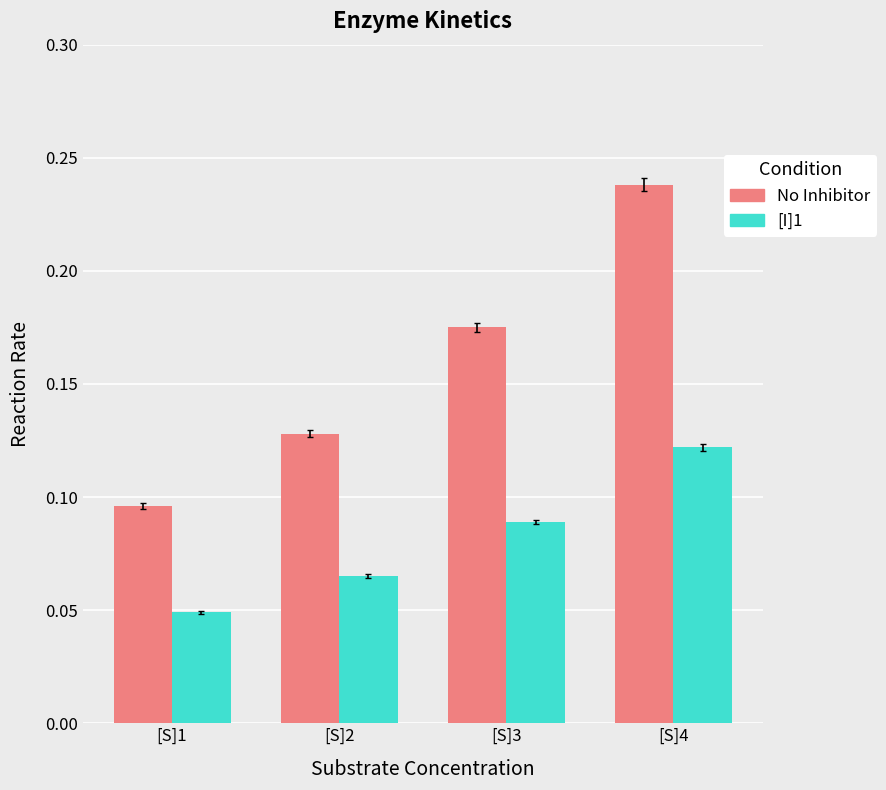

How many groups of bars are there?

4